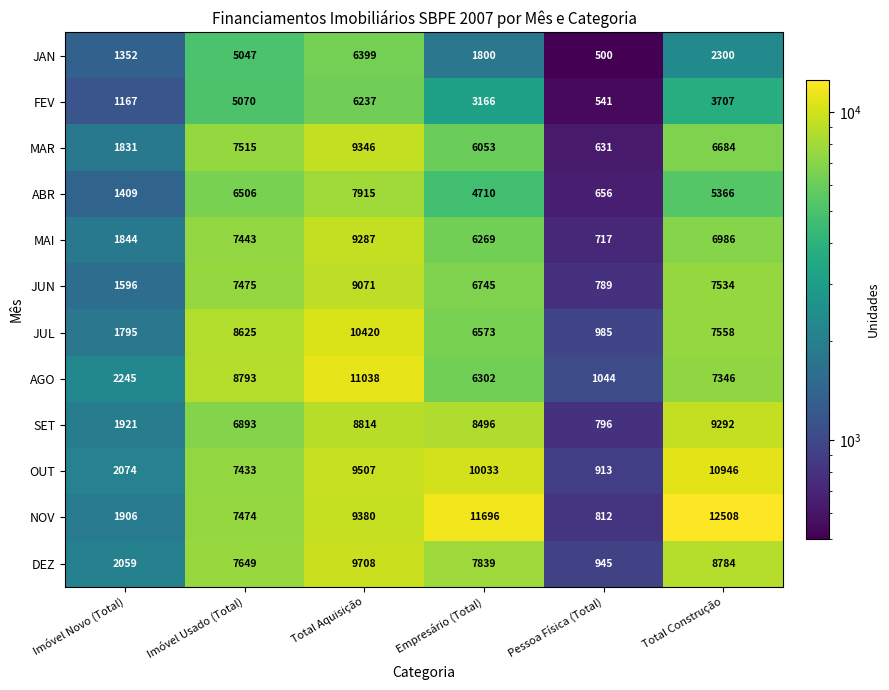

What is the total value across all series at Pessoa Física (Total)?

9329